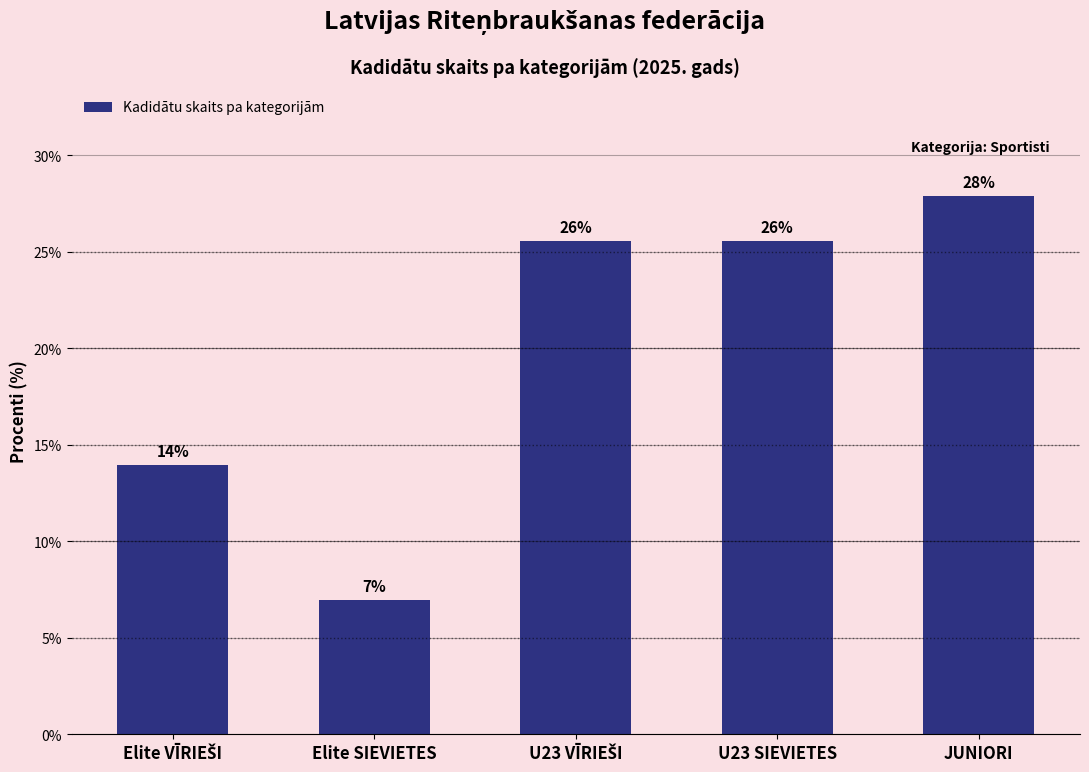

What is the label of the 4th bar from the left?

U23 SIEVIETES